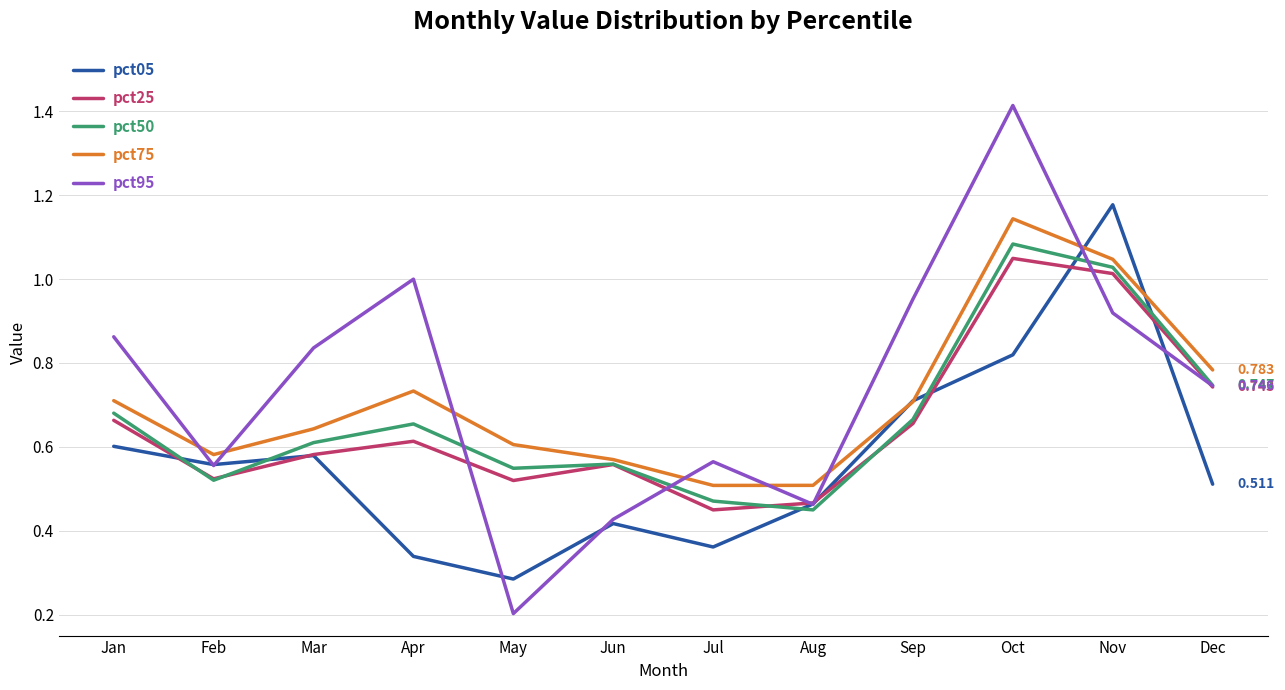

At which label does pct95 reach its peak?

Oct